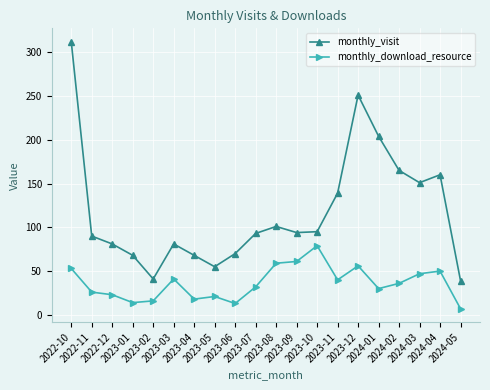

Which category has the highest value across all series?

2022-10